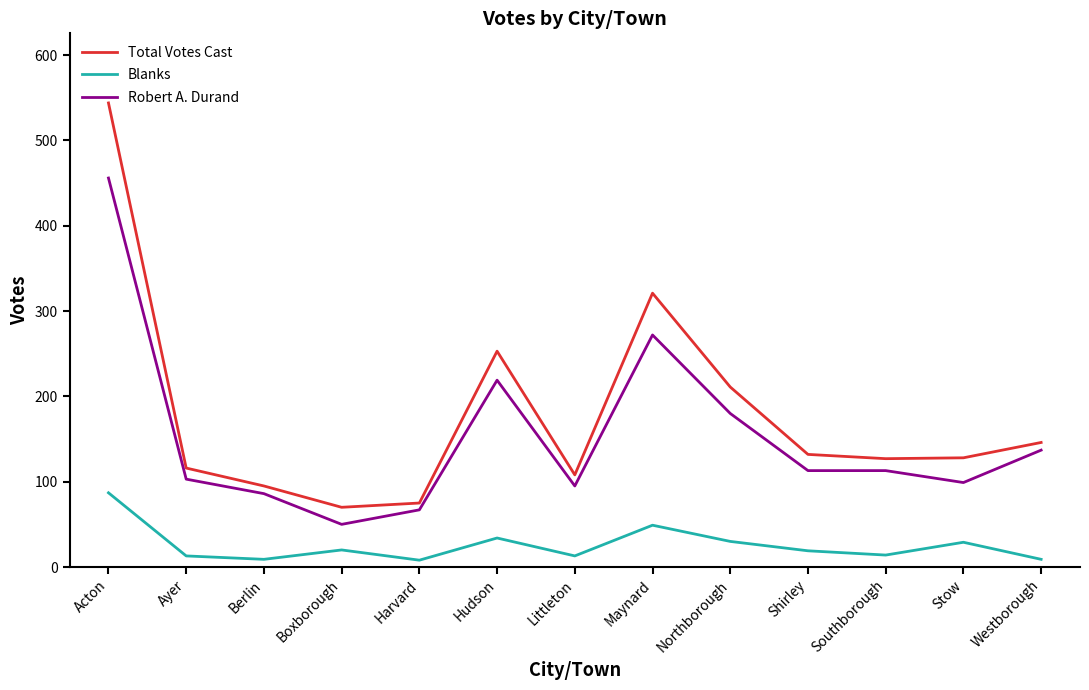

At Southborough, list the series in order from largest to smallest.

Total Votes Cast, Robert A. Durand, Blanks